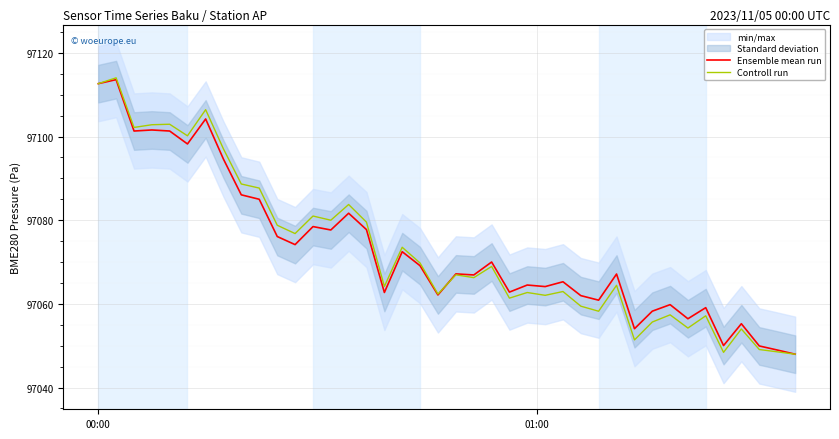

What is the sum of all Controll run values?

3882921.3